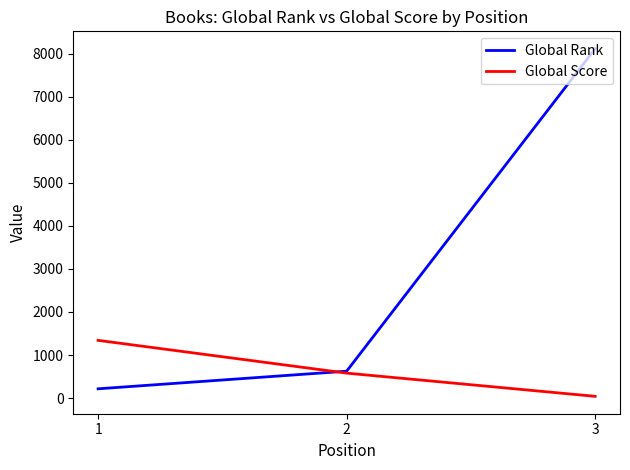

List the series in order of their peak value, highest first.

Global Rank, Global Score